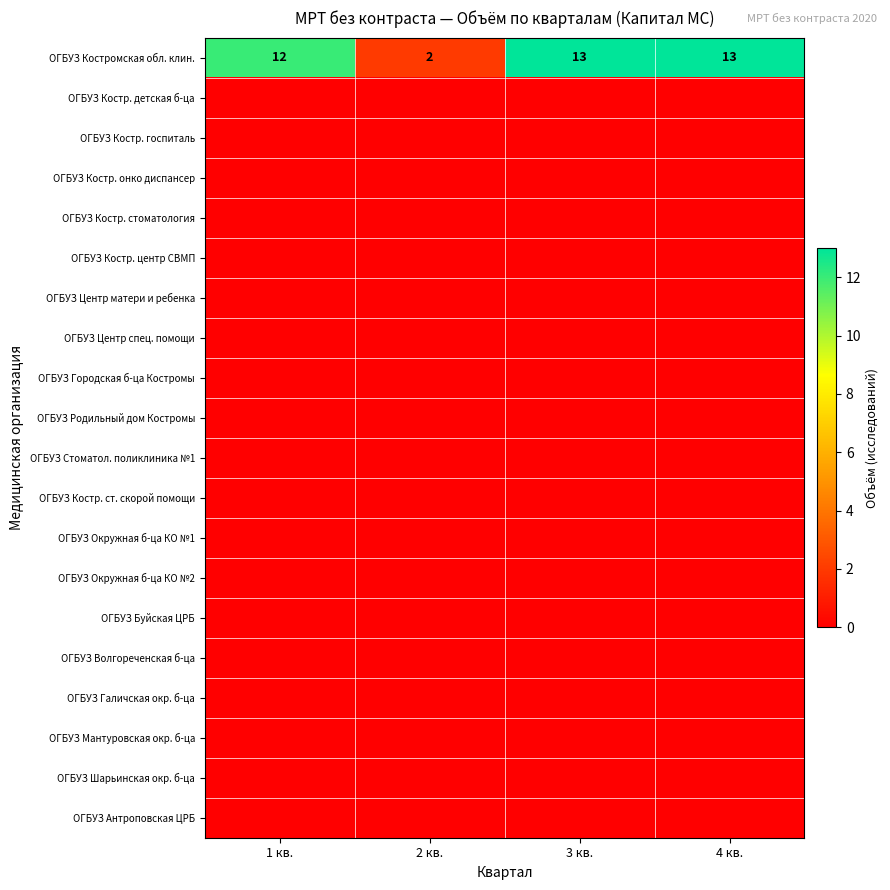

At which label is ОГБУЗ Костромская обл. клин. closest to 7?

1 кв.